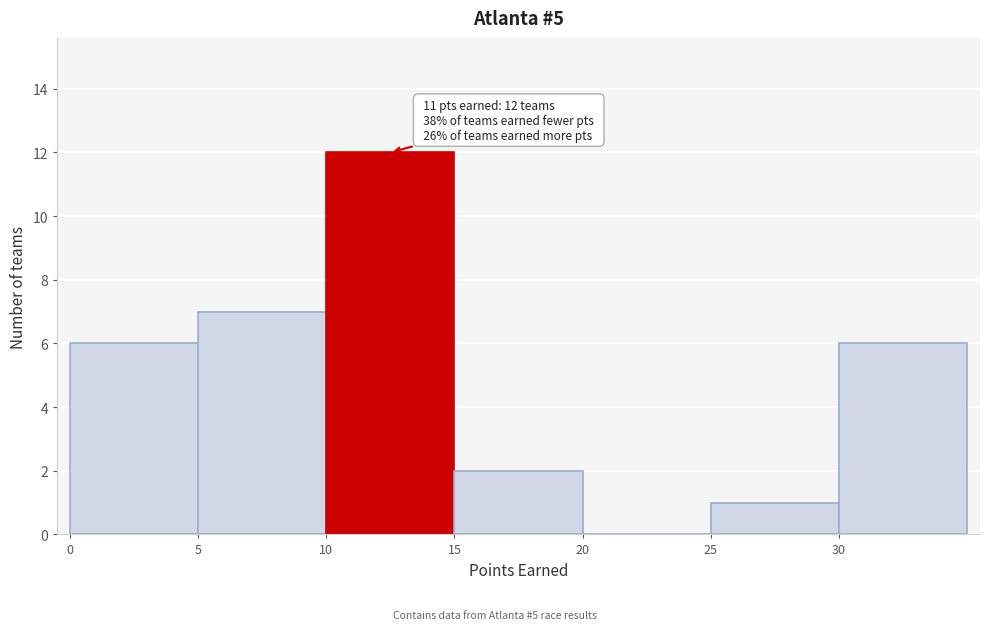

Which range on the x-axis has the tallest bar?

10 to 15